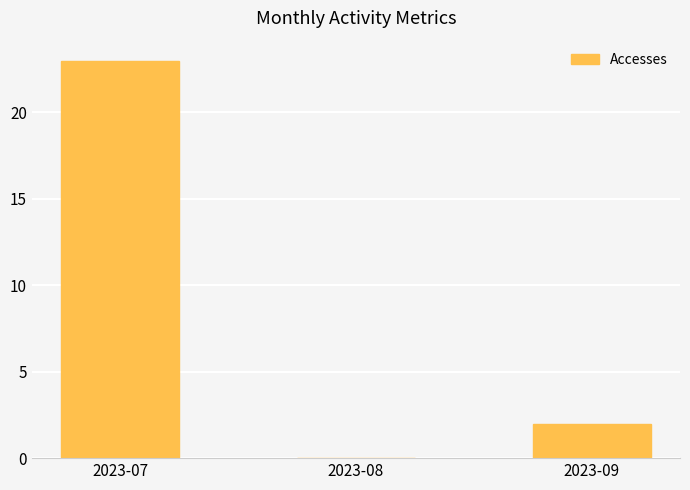

What is the change in value from 2023-07 to 2023-09?

-21